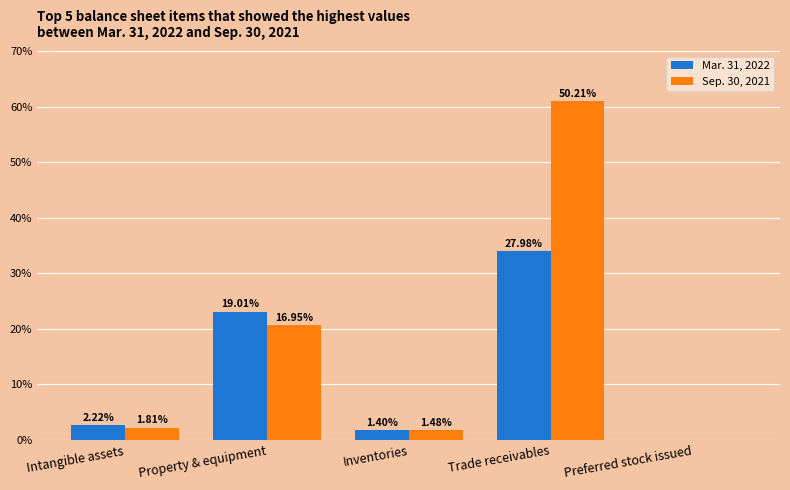

What are all the series names shown in the legend?

Mar. 31, 2022, Sep. 30, 2021